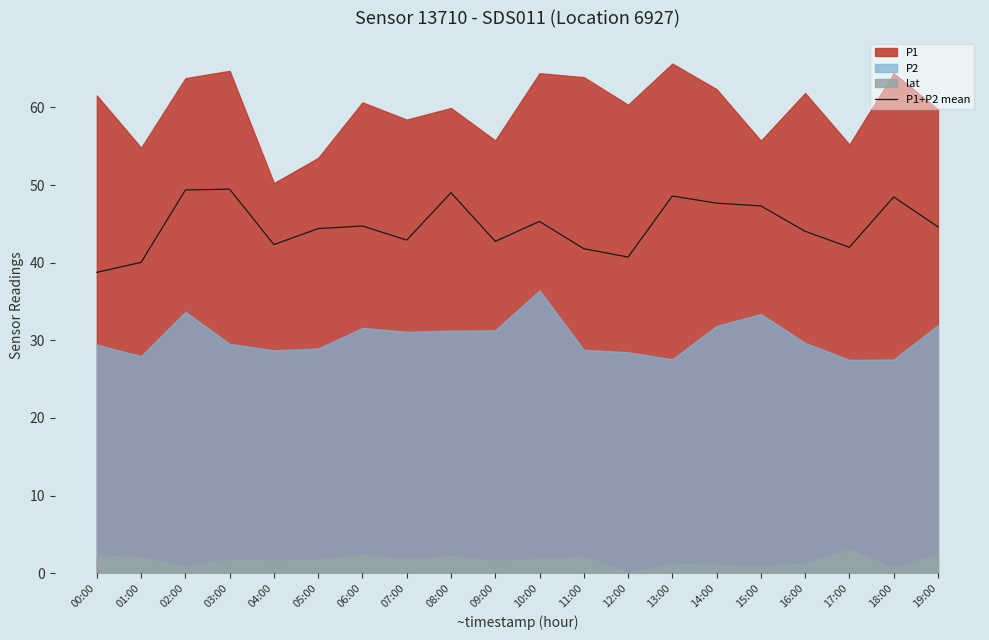

What is the lowest value of the P1+P2 mean series?

38.8